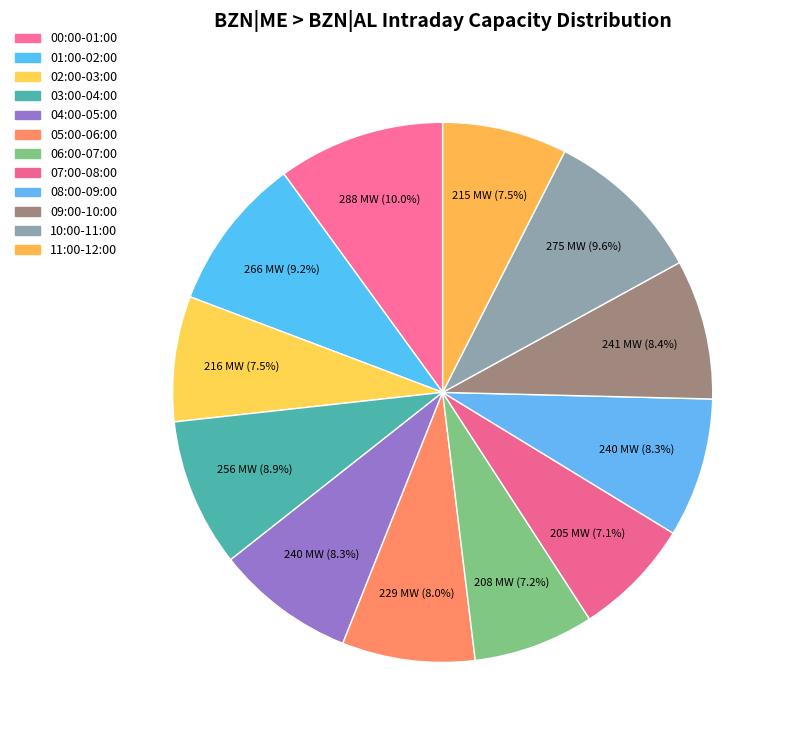

Does any single category account for the majority?

No